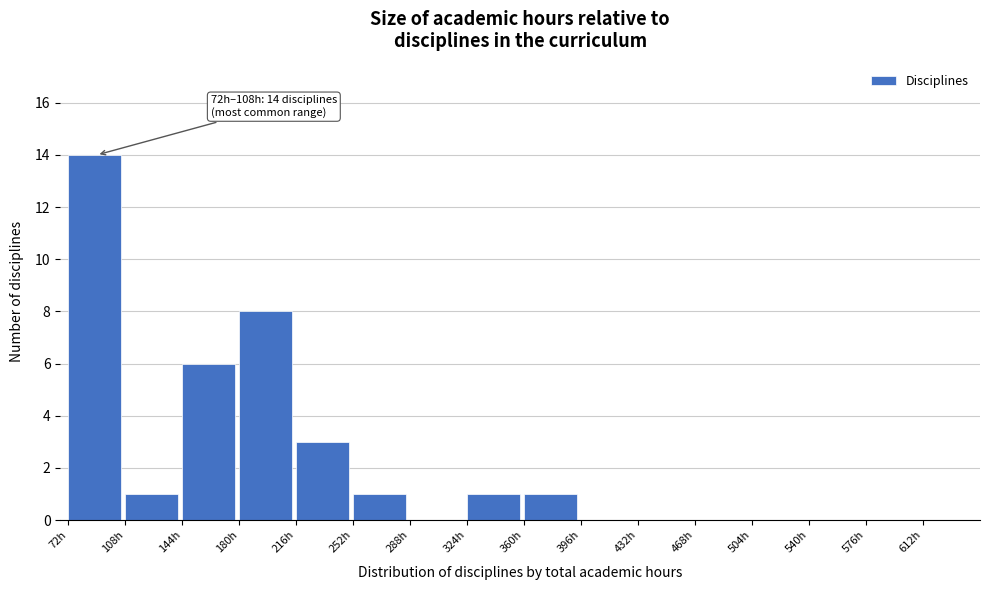

Which range on the x-axis has the tallest bar?

72 to 108